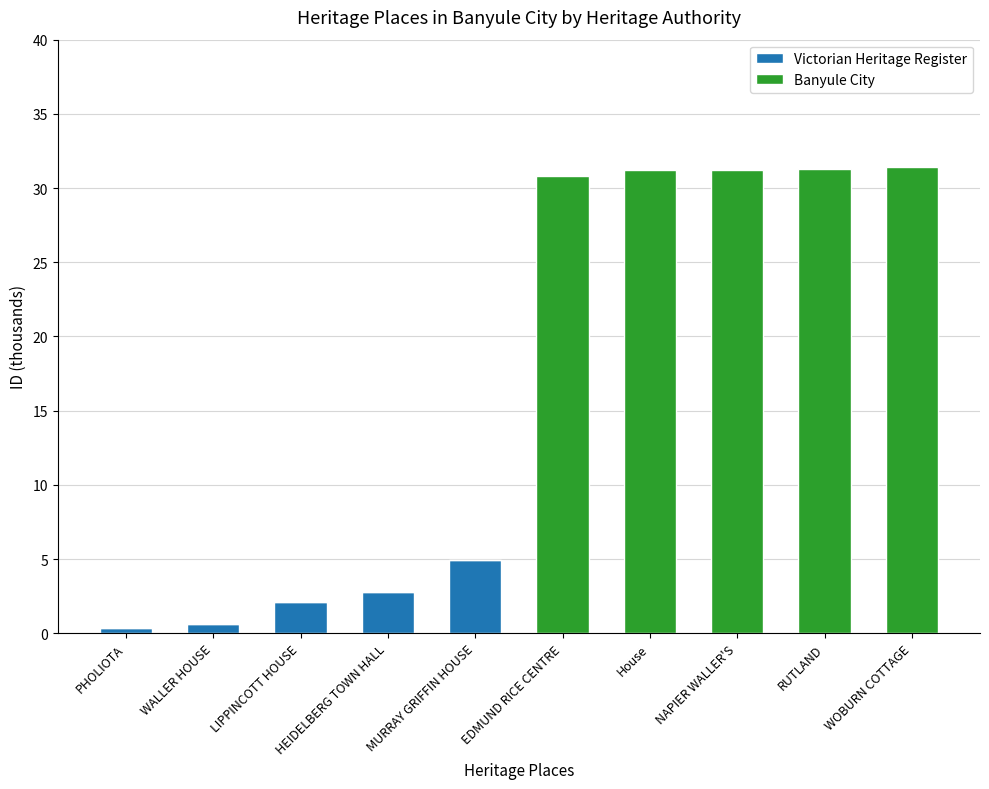

The value of Victorian Heritage Register at RUTLAND is -2.0. True or false?

False